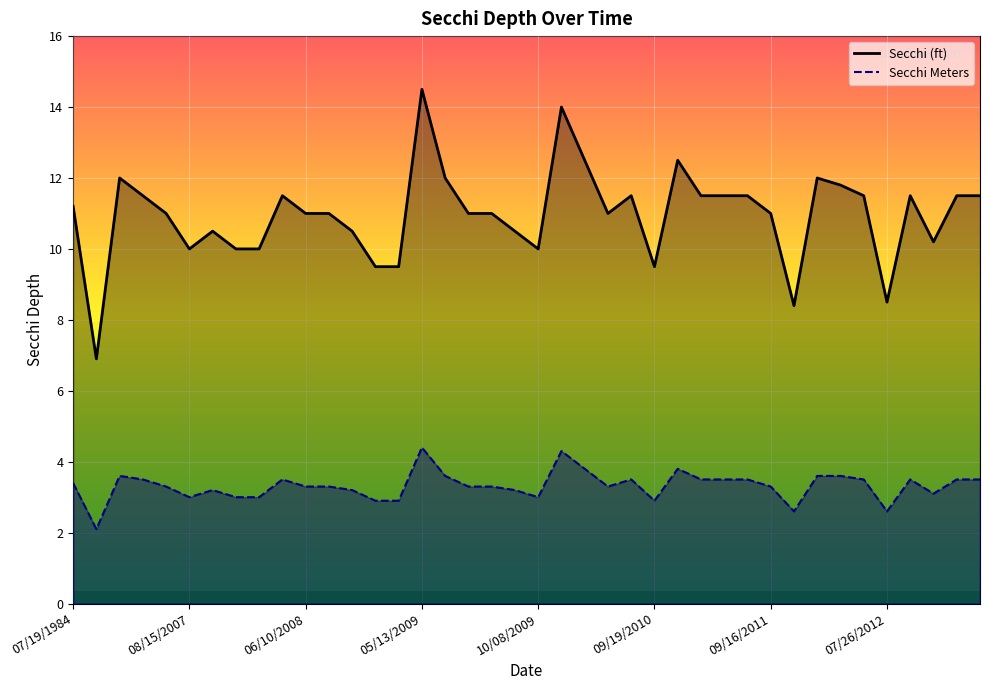

Rank the series by their maximum value, from highest to lowest.

Secchi (ft), Secchi Meters